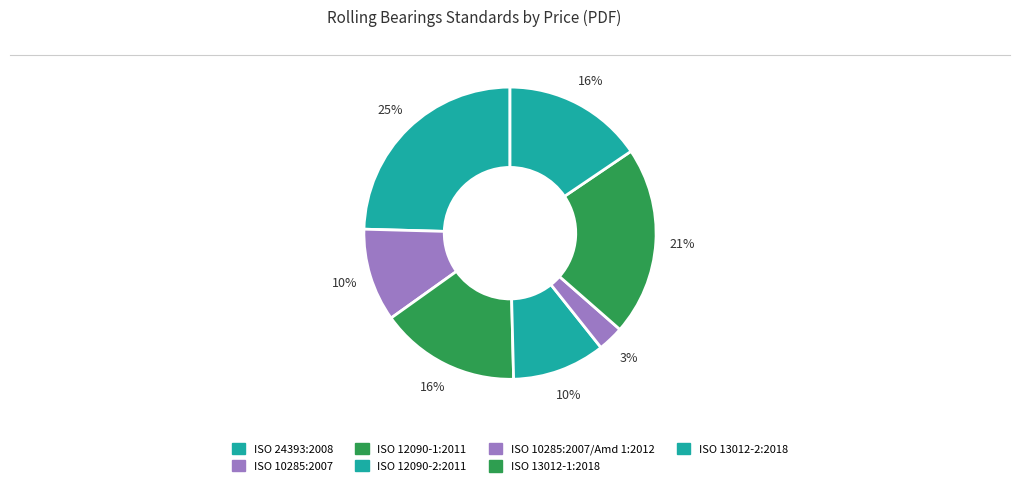

Count the number of slices in the pie.

7